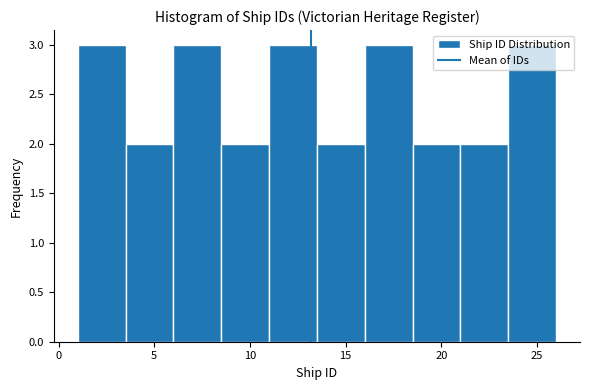

Reading left to right, list every bar in this chart as the range it spans on the x-axis followed by its height. The values are not printed on the chart, so give them approximately, as read against the axis.

1.0 to 3.5: 3
3.5 to 6.0: 2
6.0 to 8.5: 3
8.5 to 11.0: 2
11.0 to 13.5: 3
13.5 to 16.0: 2
16.0 to 18.5: 3
18.5 to 21.0: 2
21.0 to 23.5: 2
23.5 to 26.0: 3